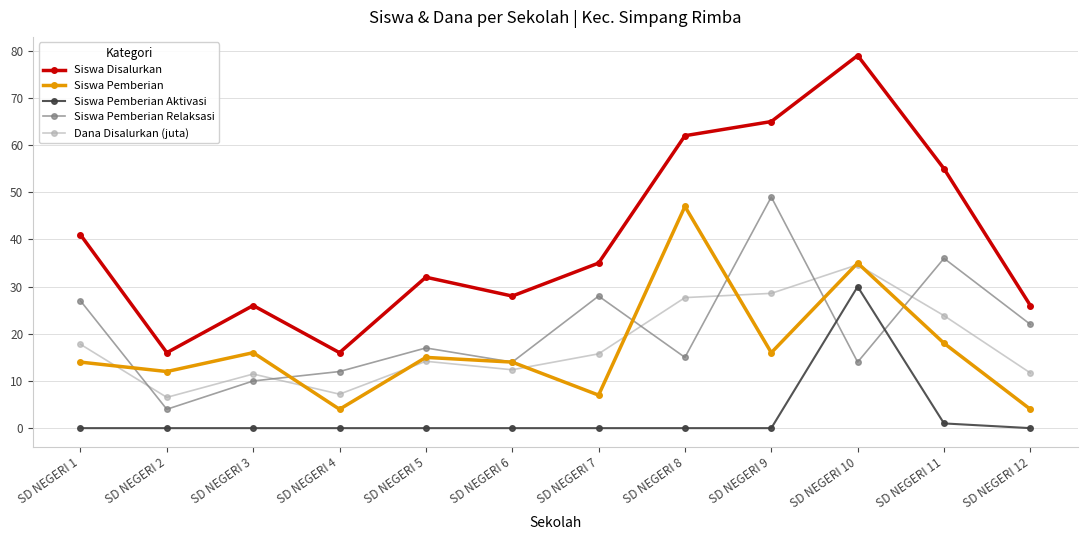

True or false: Siswa Pemberian Relaksasi has a value of 8.3 at SD NEGERI 5.

False